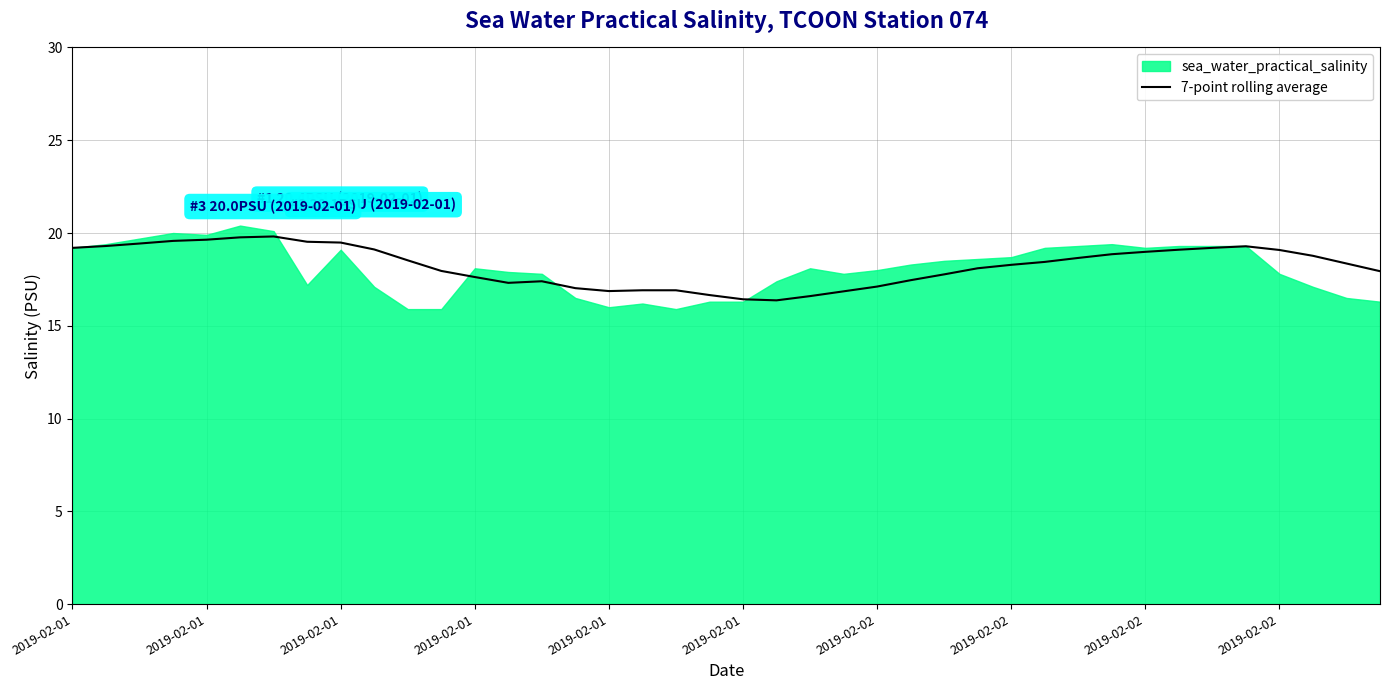

True or false: the data shows 30.5 at 29.

False